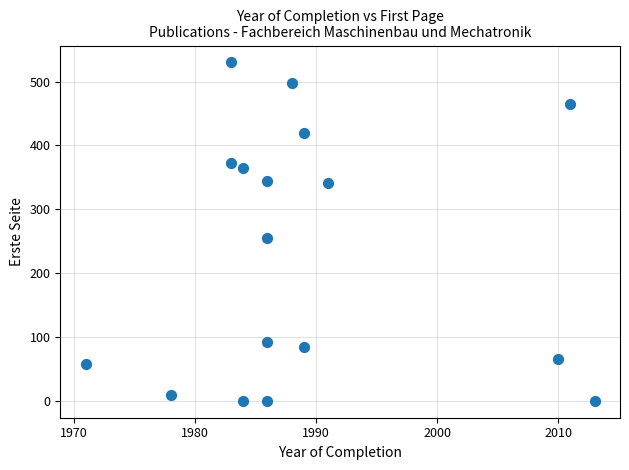

What is the range of Y values (max minus min)?

530